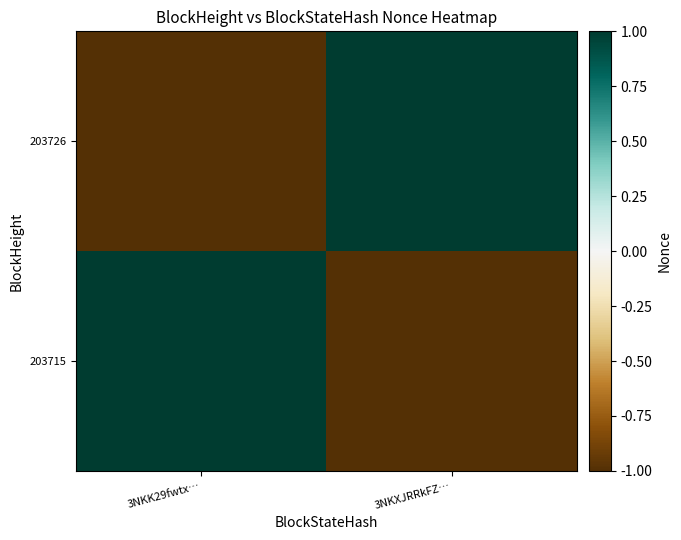

Which category has the lowest value across all series?

3NKK29fwtx…